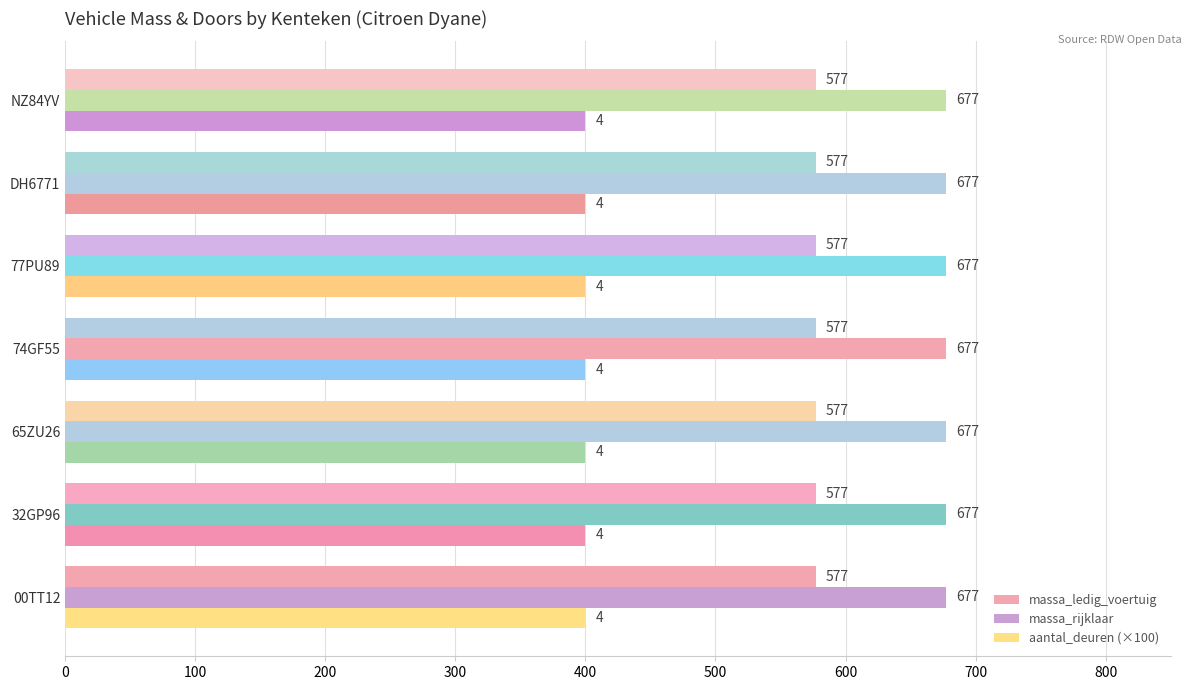

How many data points does each series have?

7